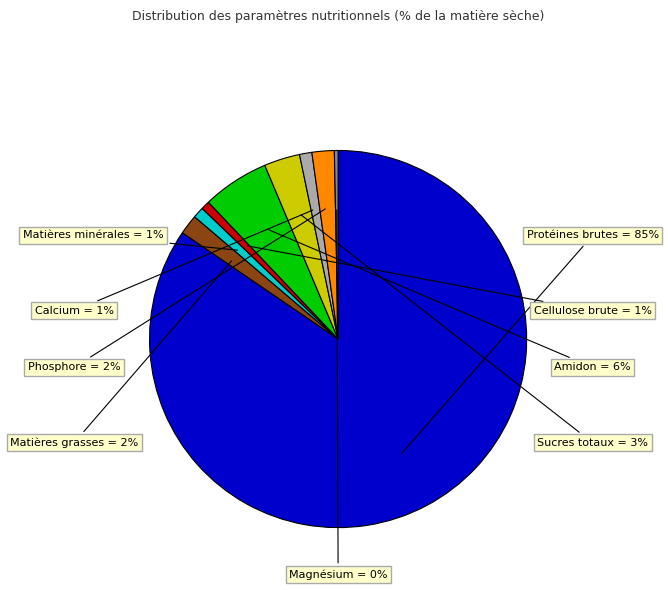

To the nearest percent, what is the difference between the largest and smallest slice percentages?

84%